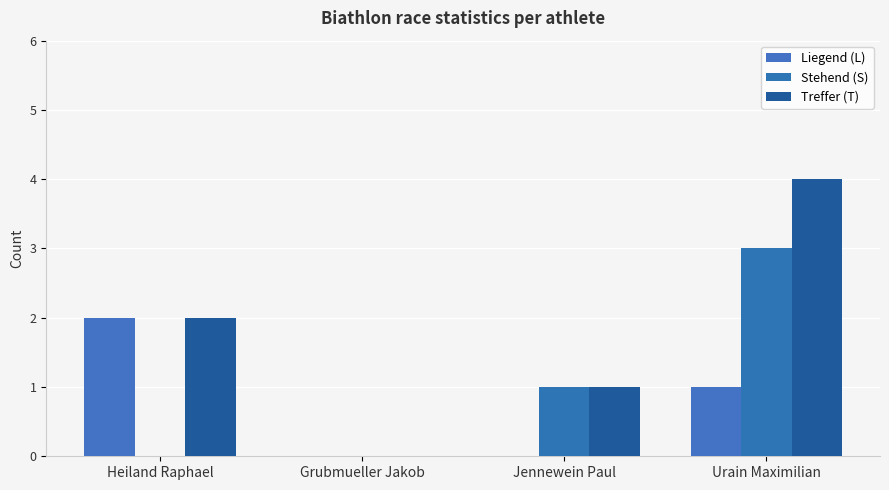

Reading left to right, what are all the values shown in this chart?

Liegend (L): Heiland Raphael=2	Grubmueller Jakob=0	Jennewein Paul=0	Urain Maximilian=1
Stehend (S): Heiland Raphael=0	Grubmueller Jakob=0	Jennewein Paul=1	Urain Maximilian=3
Treffer (T): Heiland Raphael=2	Grubmueller Jakob=0	Jennewein Paul=1	Urain Maximilian=4